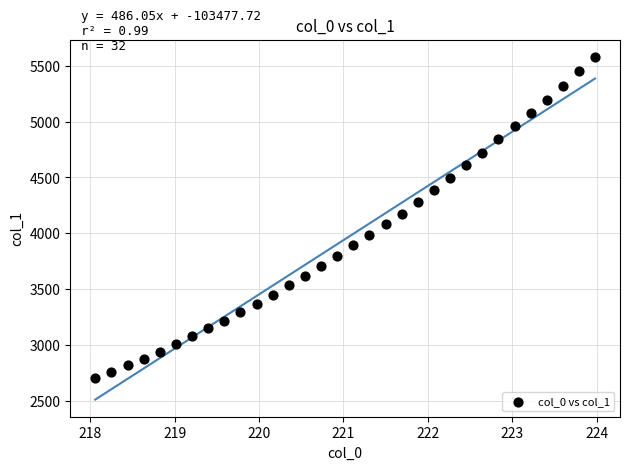

What is the range of X values (max minus min)?

5.9